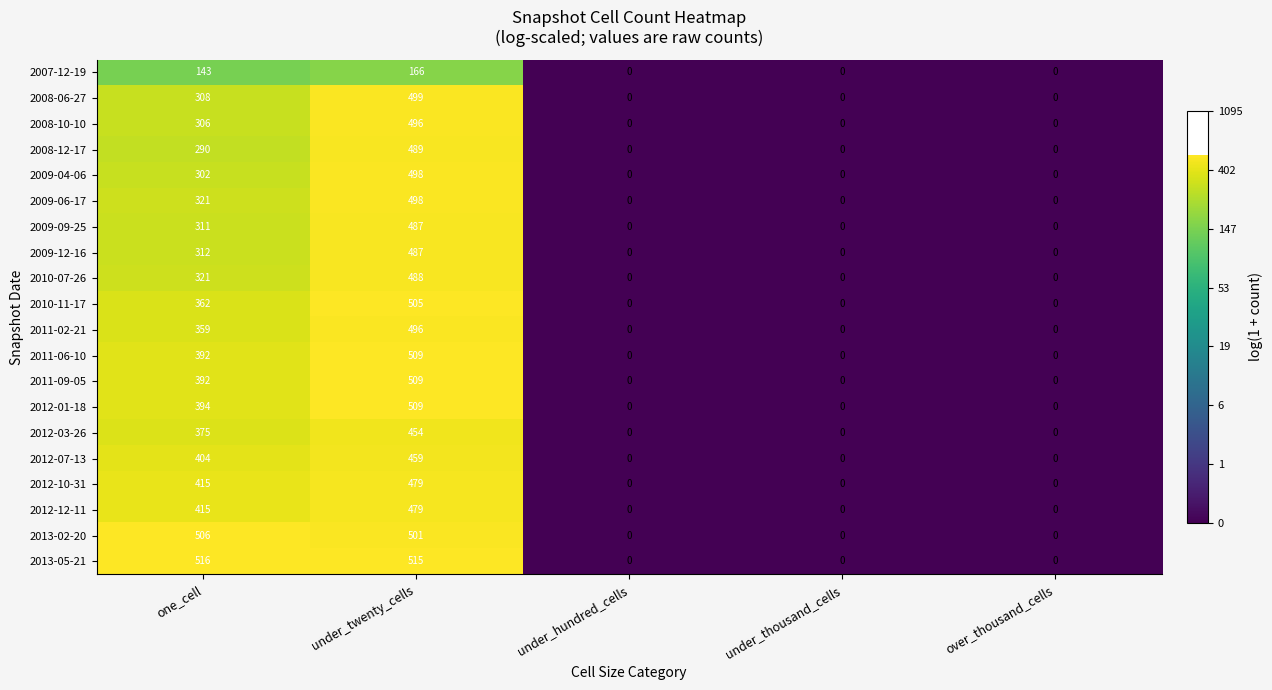

True or false: 2009-12-16 has a value of 168 at one_cell.

False